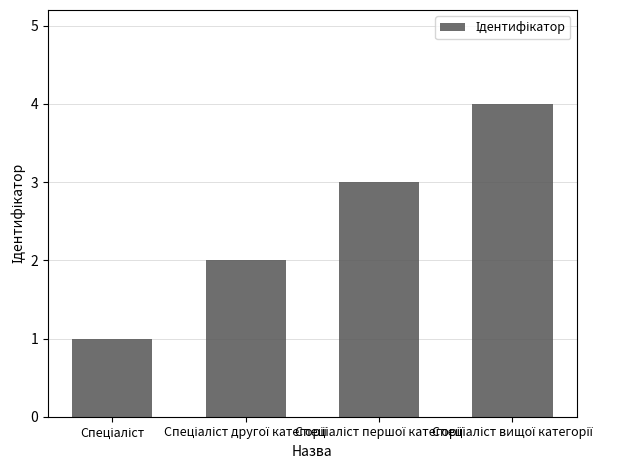

How many data points does each series have?

4